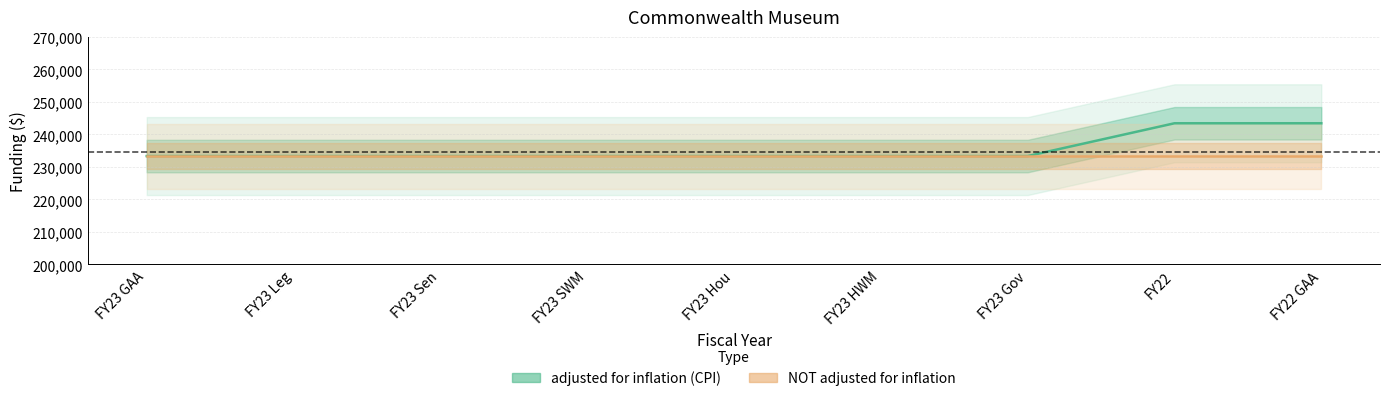

Reading right to left, what are all the values shown in this chart?

FY22 GAA=243445	FY22=243445	FY23 Gov=233350	FY23 HWM=233350	FY23 Hou=233350	FY23 SWM=233350	FY23 Sen=233350	FY23 Leg=233350	FY23 GAA=233350